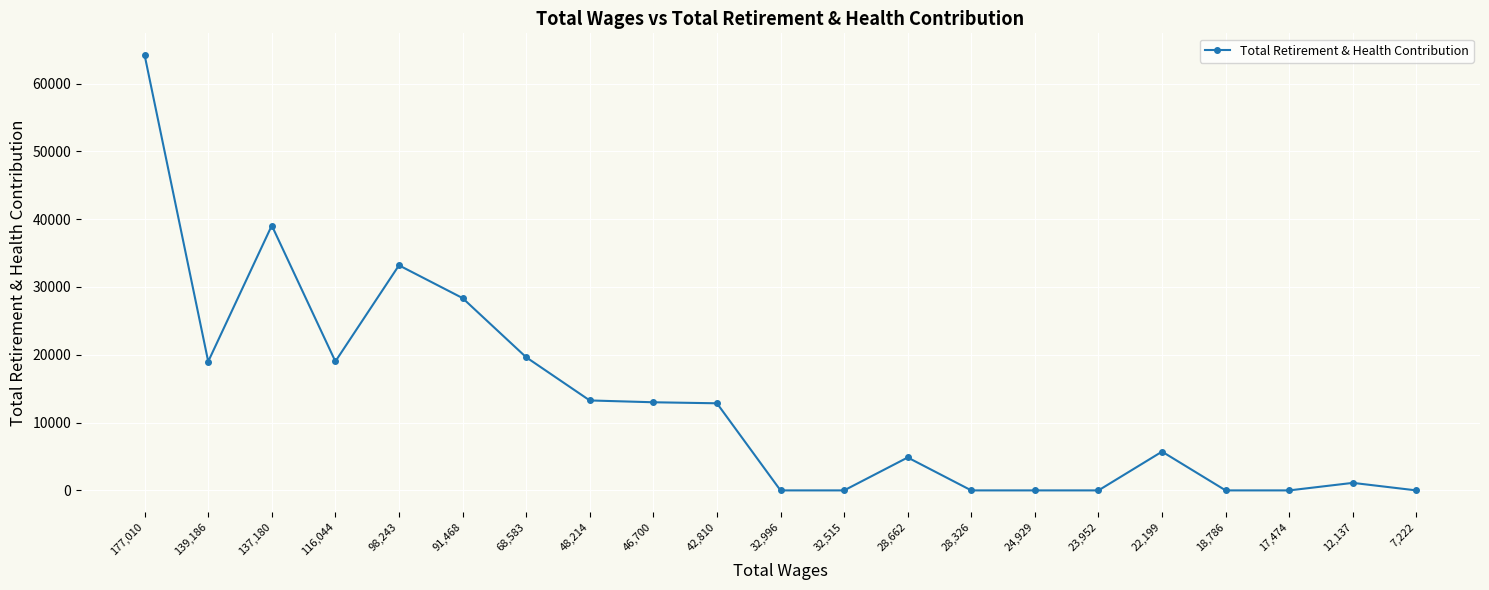

The value at 98,243 is 45781. True or false?

False